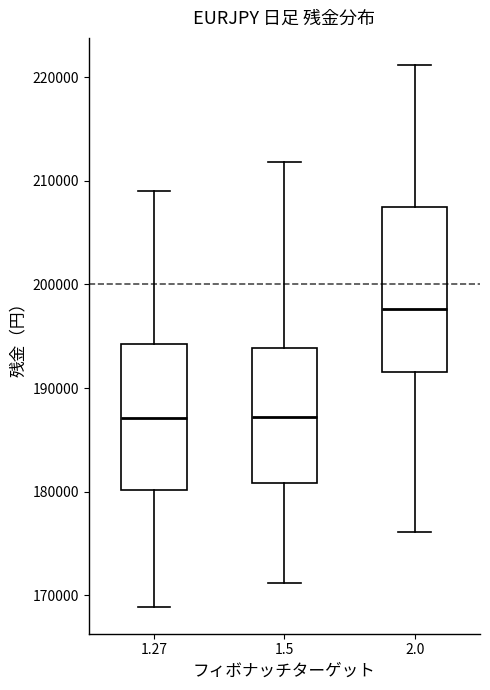

Comparing the boxes themselves (not the whiskers), which one is the tallest?

2.0